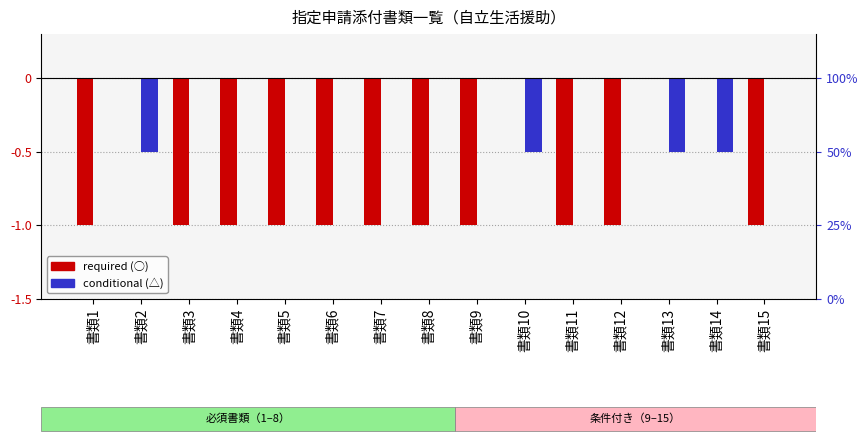

What is the lowest value of the conditional (△) series?

-0.5